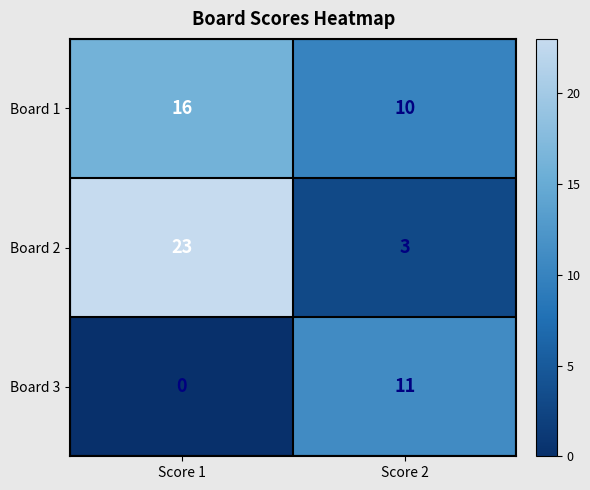

What is the sum of all Board 1 values?

26